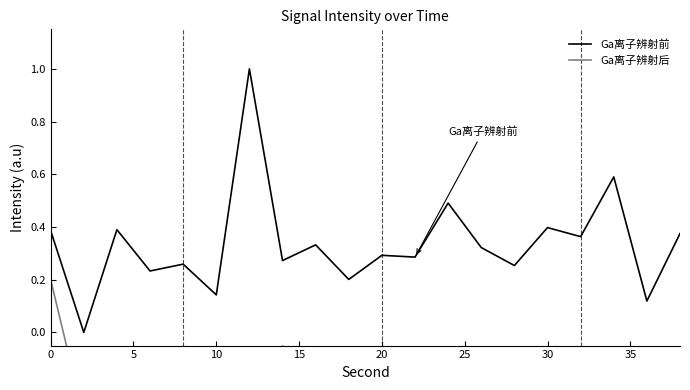

True or false: Ga离子辨射前 has more than 1 interior local peaks.

True